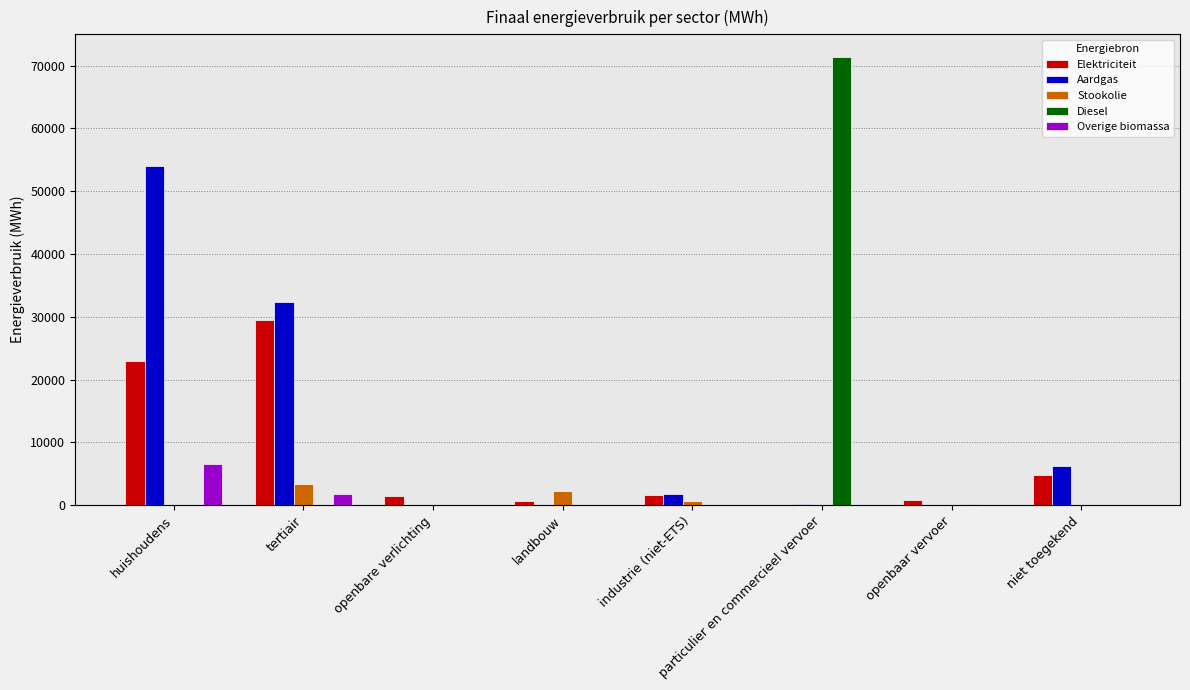

What is the highest value of the Elektriciteit series?

29441.2